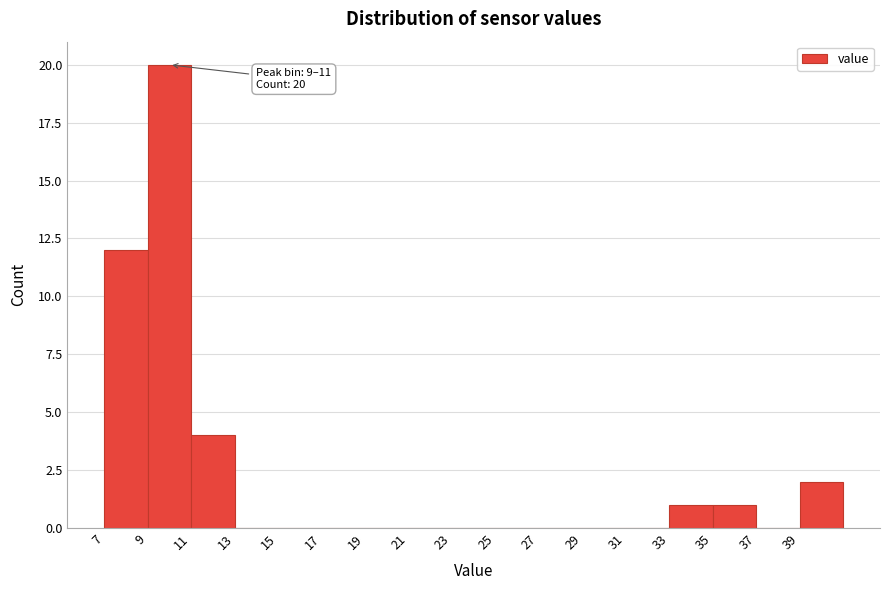

Over which range of the x-axis is the bar tallest?

9 to 11